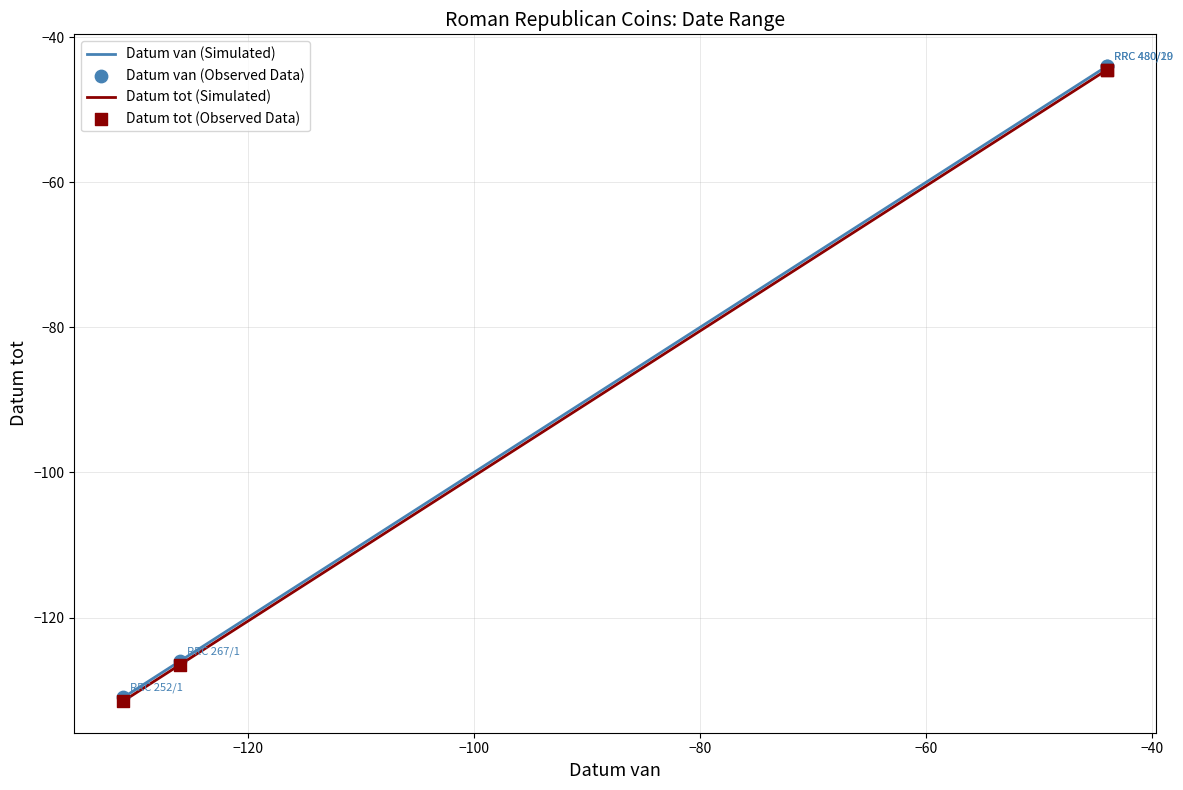

Which series has the largest total across all categories?

Datum van (Simulated)